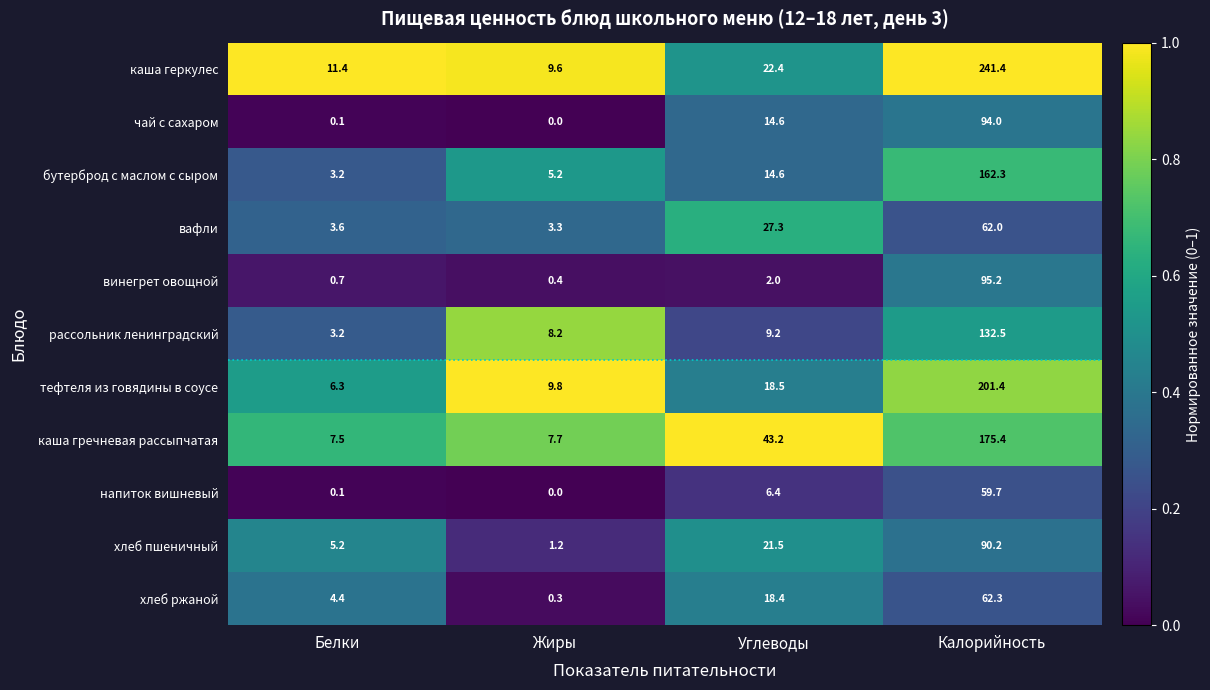

List the series in order of their peak value, lowest first.

напиток вишневый, вафли, хлеб ржаной, хлеб пшеничный, чай с сахаром, винегрет овощной, рассольник ленинградский, бутерброд с маслом с сыром, каша гречневая рассыпчатая, тефтеля из говядины в соусе, каша геркулес